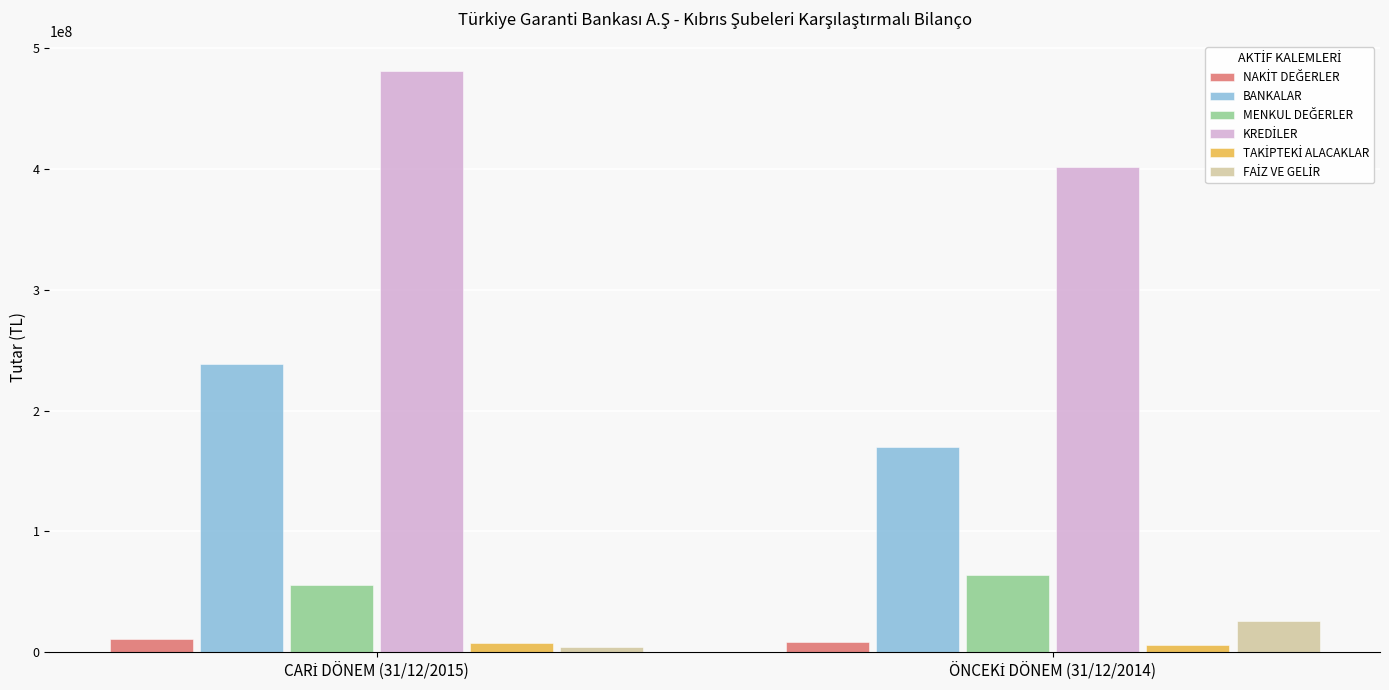

How many bars are there in each group?

6